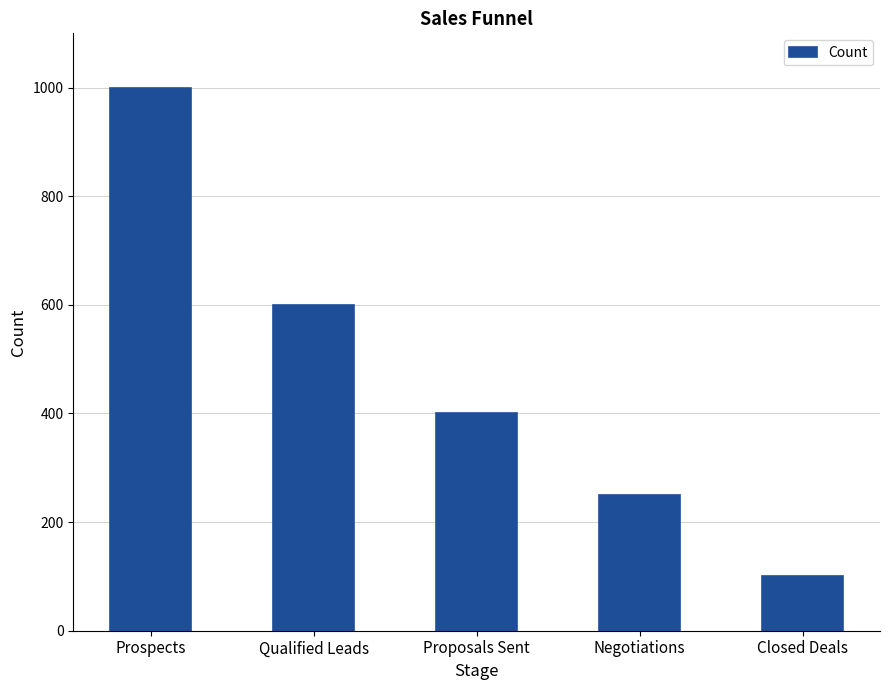

Rank the categories by value from lowest to highest.

Closed Deals, Negotiations, Proposals Sent, Qualified Leads, Prospects